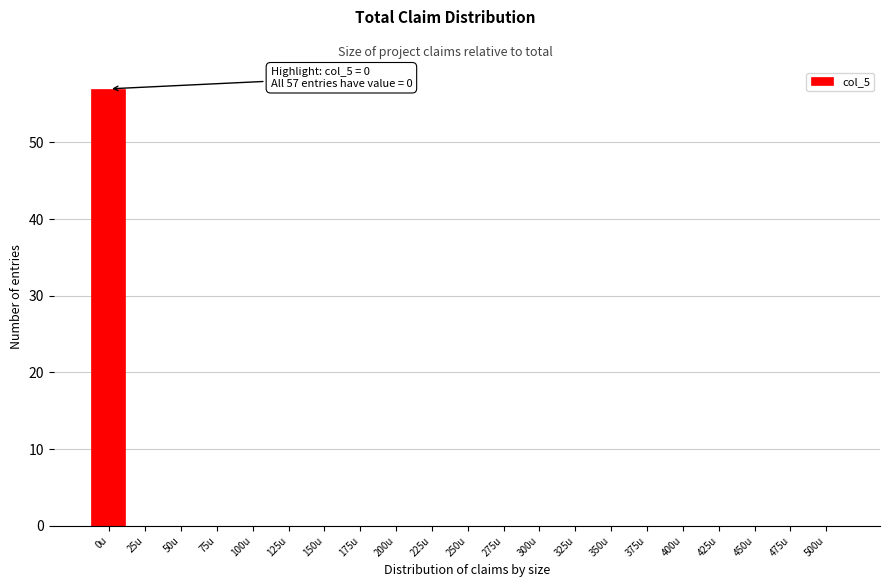

Reading left to right, list all the values displayed in this chart.

0u=57	25u=0	50u=0	75u=0	100u=0	125u=0	150u=0	175u=0	200u=0	225u=0	250u=0	275u=0	300u=0	325u=0	350u=0	375u=0	400u=0	425u=0	450u=0	475u=0	500u=0